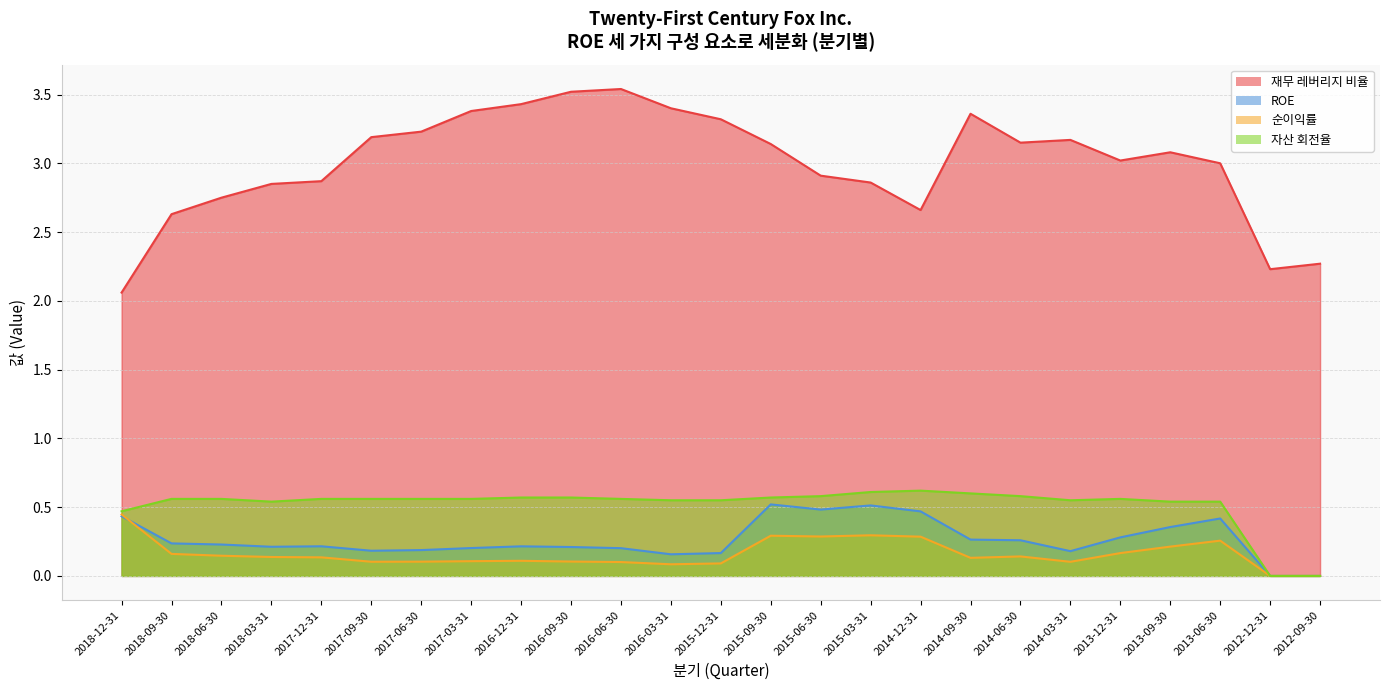

How many interior local peaks does the 재무 레버리지 비율 series have?

4